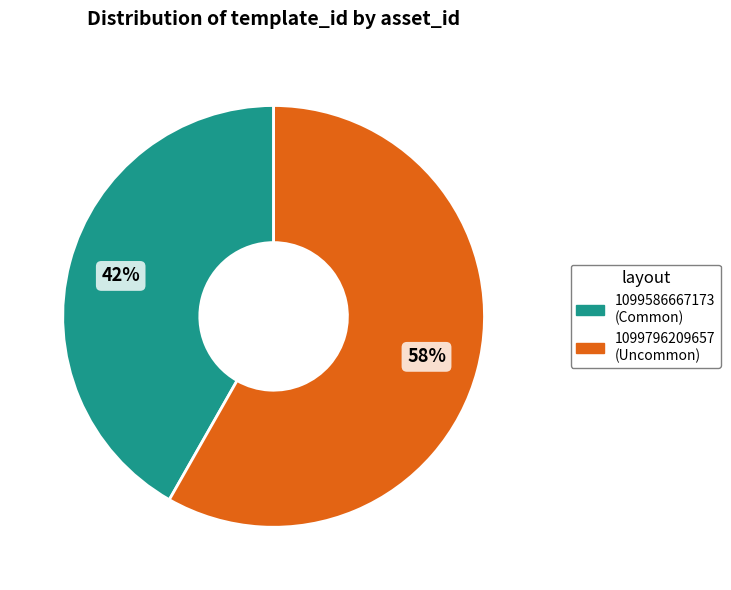

True or false: 1099796209657 accounts for 58% of the total.

True